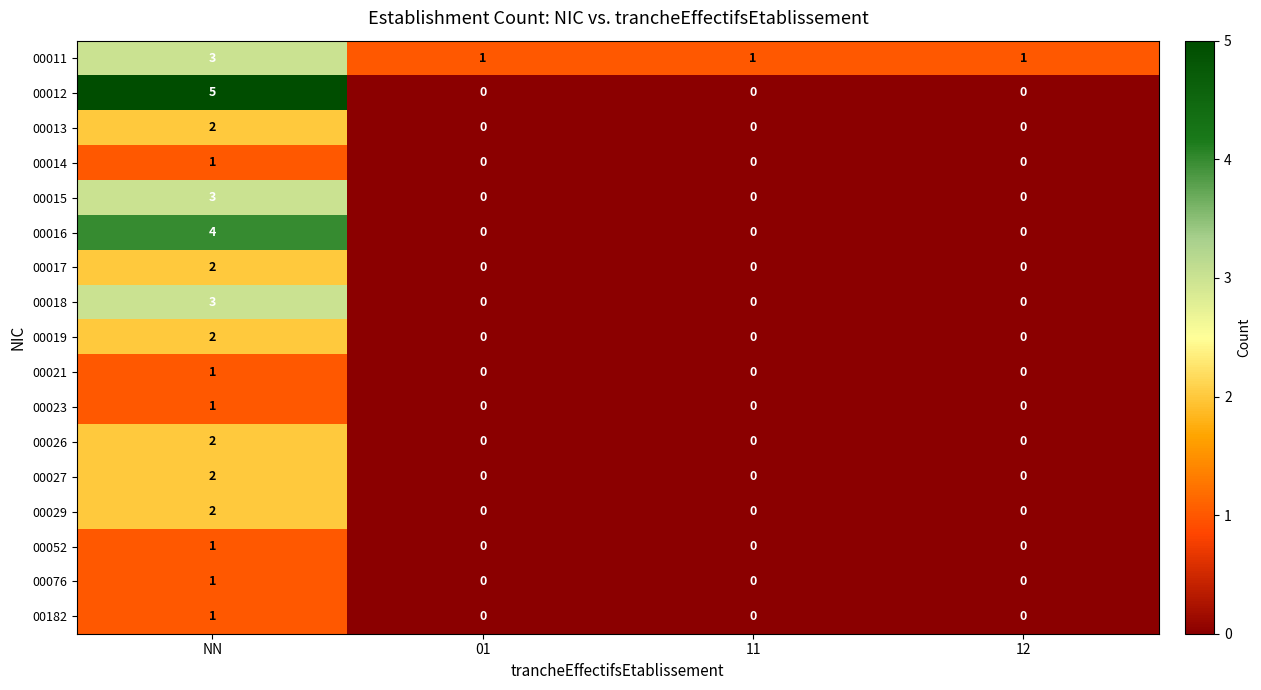

What is the total value across all series at 11?

1